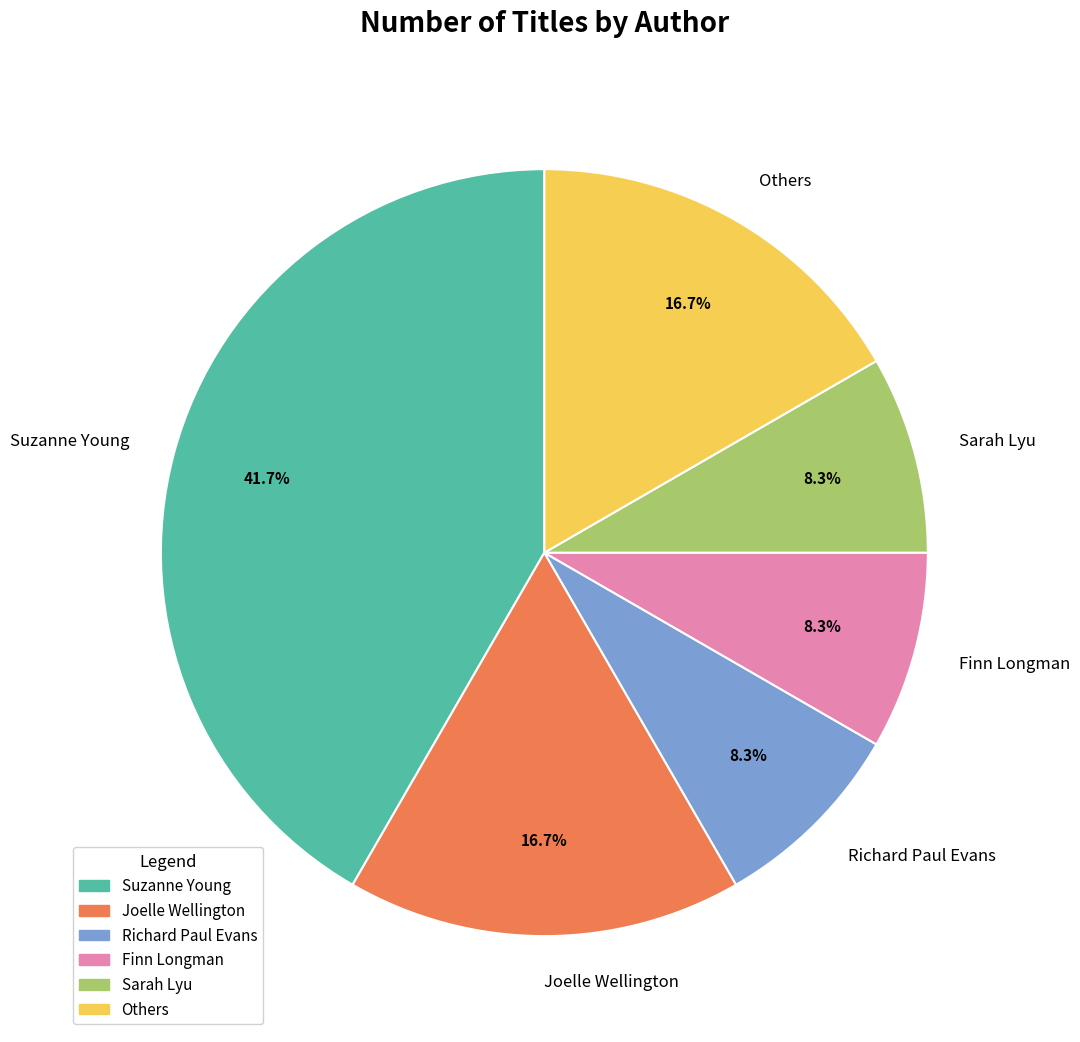

Which has a higher value, Richard Paul Evans or Suzanne Young?

Suzanne Young